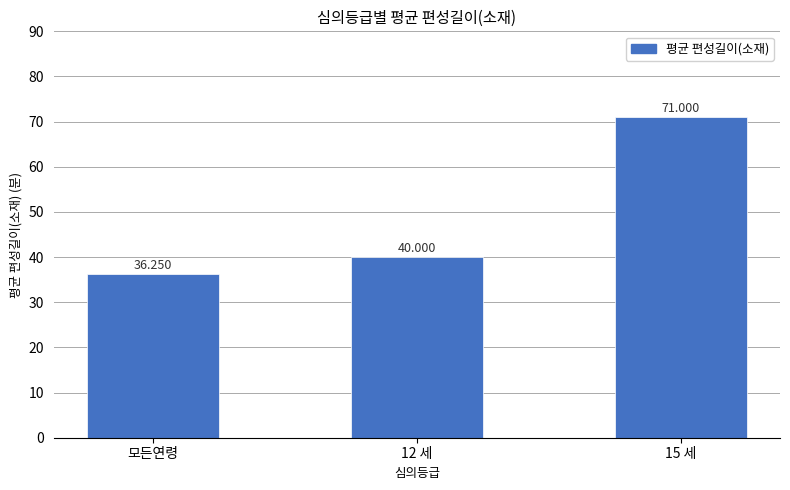

What is the label of the 1st bar from the left?

모든연령